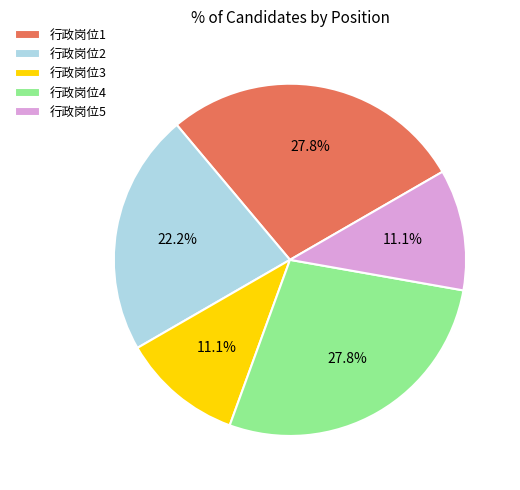

How much of the chart is everything except 行政岗位4?

72.2%